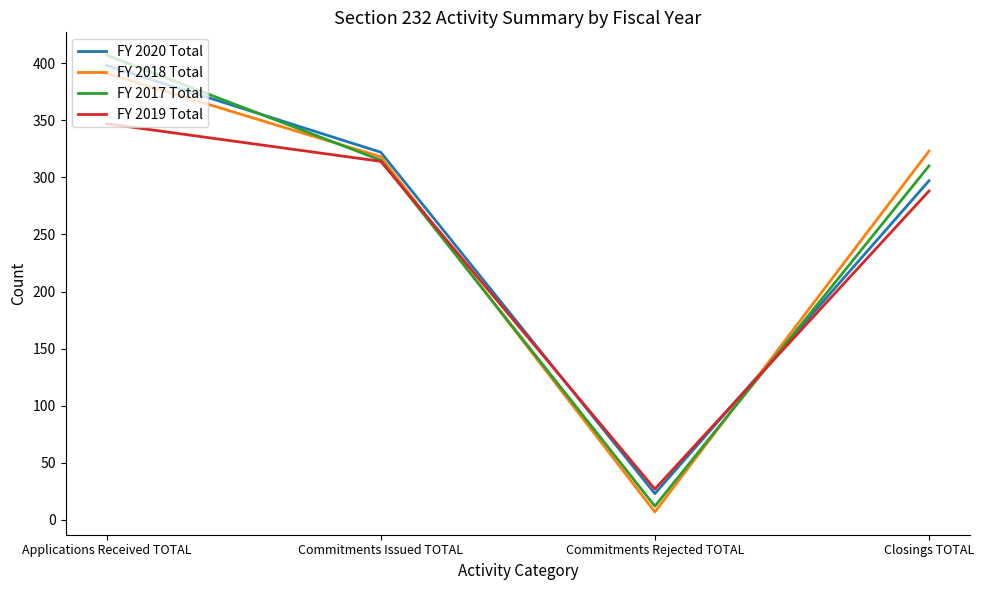

What is the total value across all series at Commitments Issued TOTAL?

1269